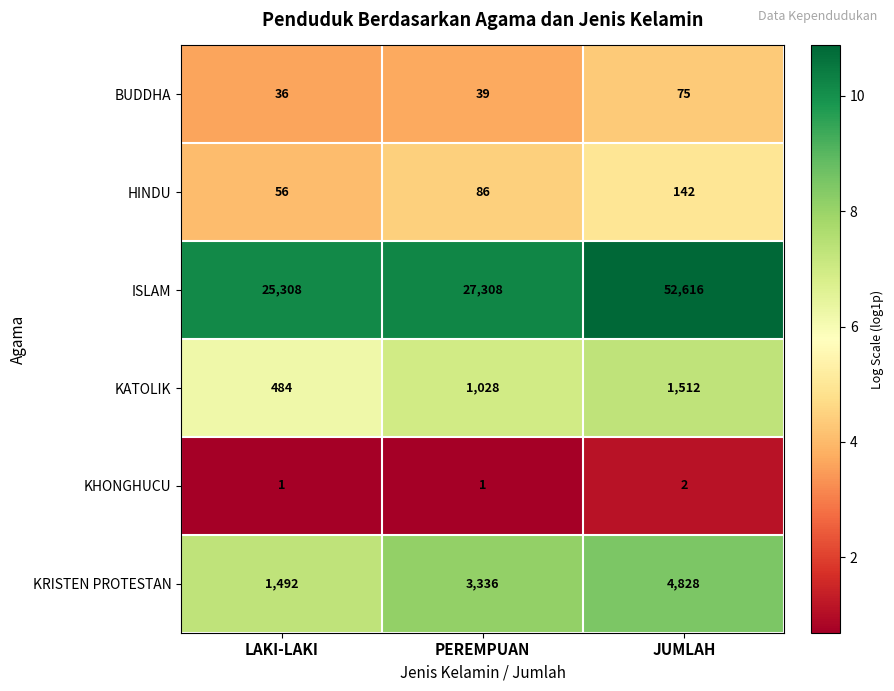

Count the number of data series in this chart.

6